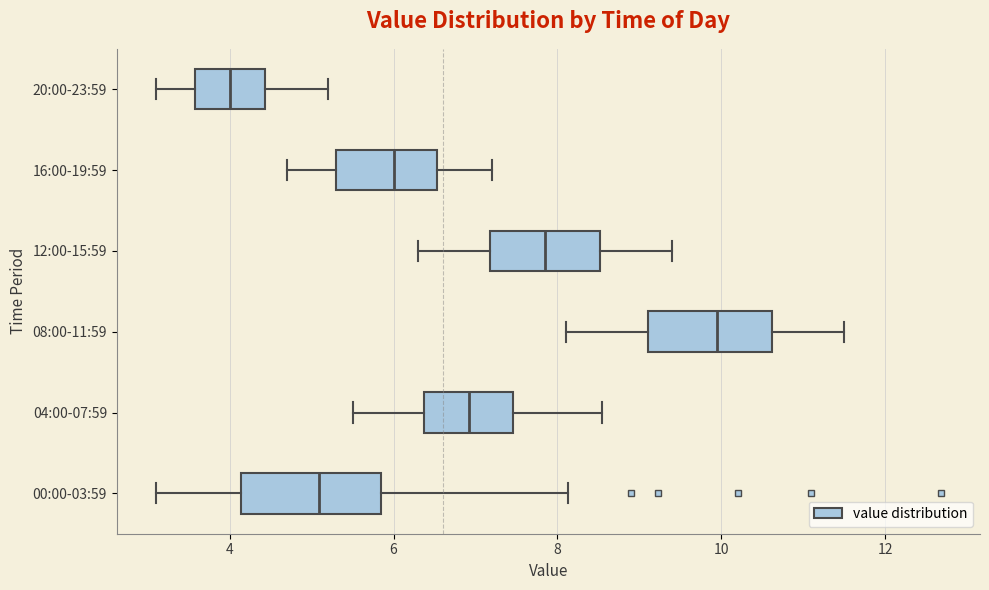

Which box's median line is the furthest to the left?

20:00-23:59